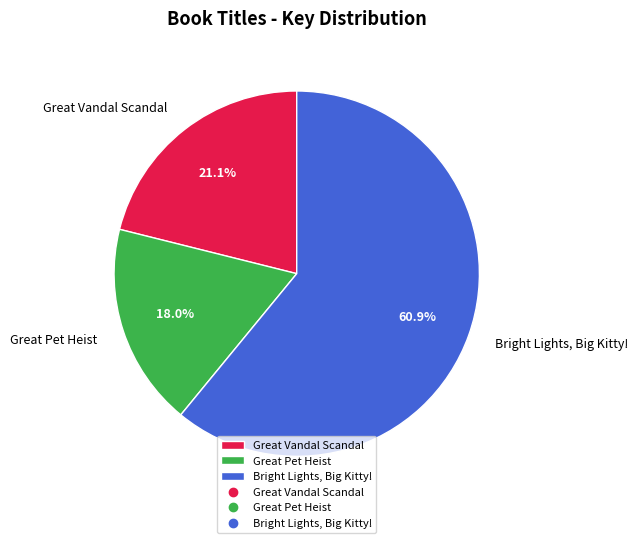

To the nearest percent, what portion does Great Vandal Scandal represent?

21%